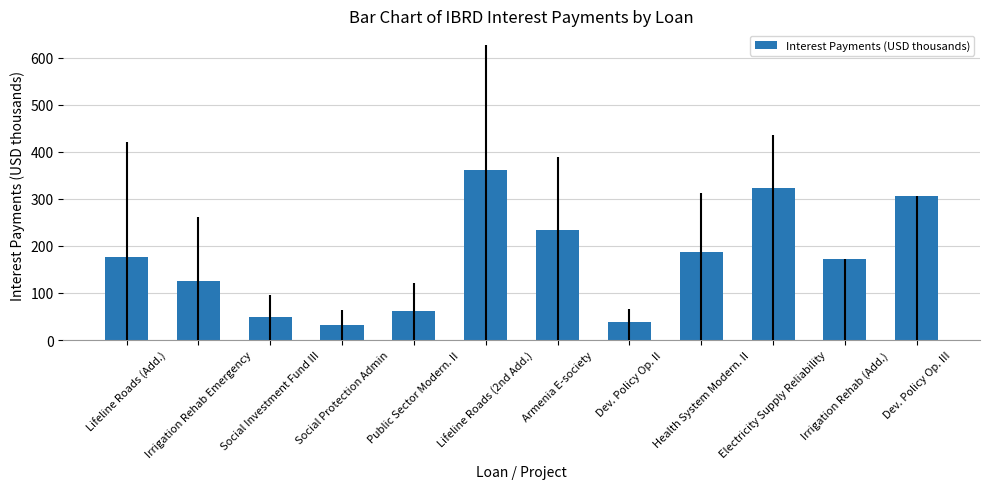

What is the sum of all values?

2068.2